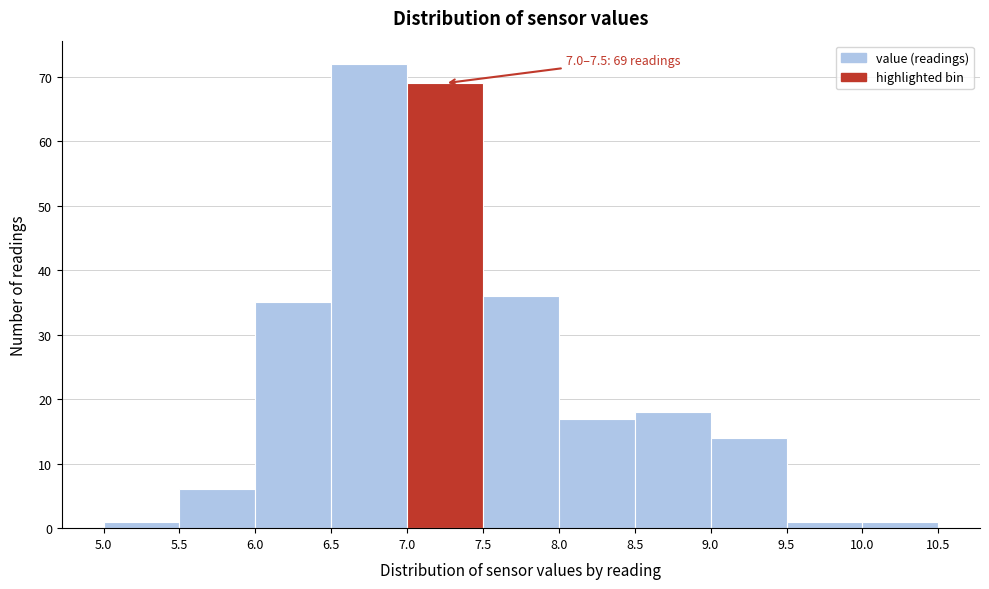

Which range on the x-axis has the tallest bar?

6.5 to 7.0